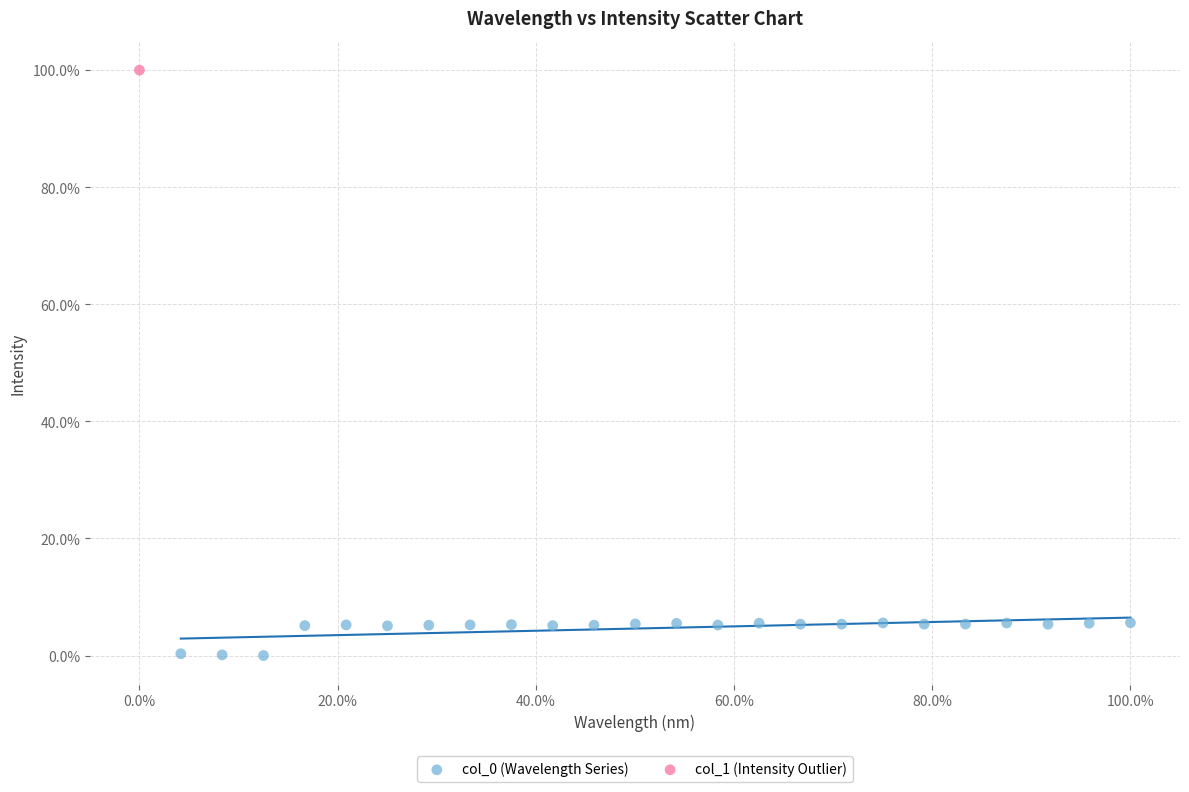

What are all the series names shown in the legend?

col_0 (Wavelength Series), col_1 (Intensity Outlier)